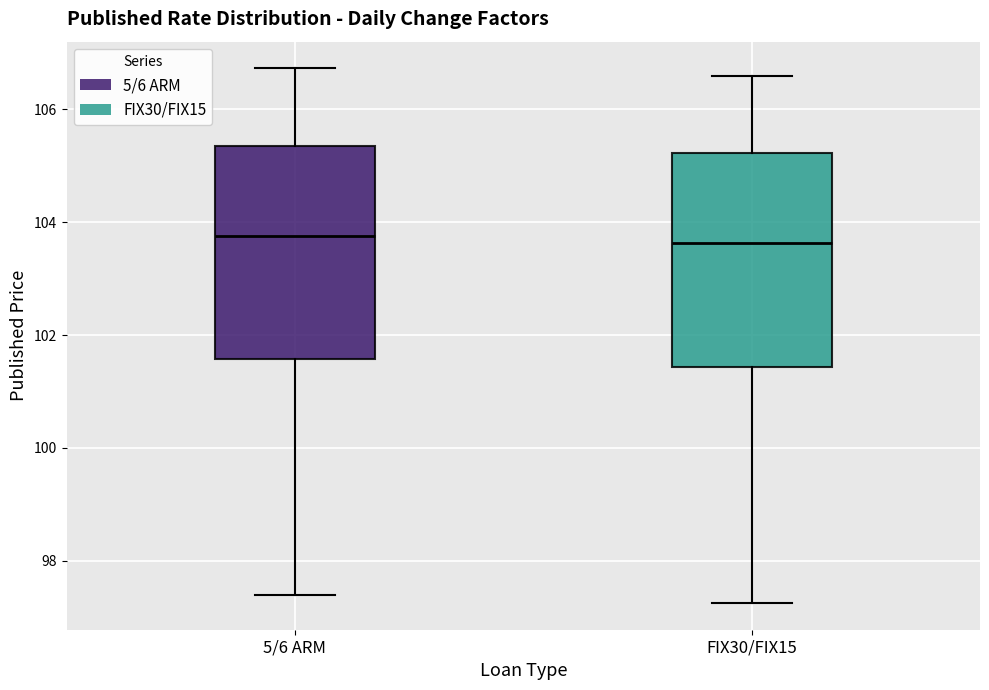

Reading left to right, transcribe this box plot: for each box, give where its median line is, the range the box spans, and where its two whiskers end, as read against the y-axis. The values are not printed on the chart, so give them approximately, as read against the axis.

5/6 ARM: median 103.8, box 101.6 to 105.4, whiskers 97.4 to 106.8
FIX30/FIX15: median 103.6, box 101.4 to 105.2, whiskers 97.2 to 106.6